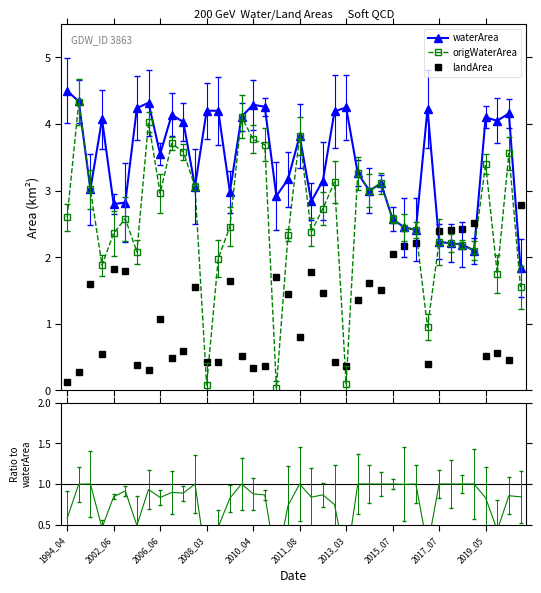

Reading left to right, list all the values displayed in this chart.

waterArea: 4.5	4.3	3.0	4.1	2.8	2.8	4.2	4.3	3.5	4.1	4.0	3.1	4.2	4.2	3.0	4.1	4.3	4.3	2.9	3.2	3.8	2.8	3.1	4.2	4.2	3.3	3.0	3.1	2.6	2.5	2.4	4.2	2.2	2.2	2.2	2.1	4.1	4.0	4.2	1.8
origWaterArea: 2.6	4.3	3.0	1.9	2.4	2.6	2.1	4.0	3.0	3.7	3.6	3.1	0.1	2.0	2.5	4.1	3.8	3.7	0.0	2.3	3.8	2.4	2.7	3.1	0.1	3.3	3.0	3.1	2.6	2.4	2.4	0.9	2.2	2.2	2.2	2.1	3.4	1.8	3.6	1.6
landArea: 0.1	0.3	1.6	0.6	1.8	1.8	0.4	0.3	1.1	0.5	0.6	1.6	0.4	0.4	1.6	0.5	0.3	0.4	1.7	1.4	0.8	1.8	1.5	0.4	0.4	1.4	1.6	1.5	2.0	2.2	2.2	0.4	2.4	2.4	2.4	2.5	0.5	0.6	0.5	2.8
origWaterArea/waterArea: 0.6	1.0	1.0	0.5	0.8	0.9	0.5	0.9	0.8	0.9	0.9	1.0	0.0	0.5	0.8	1.0	0.9	0.9	0.0	0.7	1.0	0.8	0.9	0.7	0.0	1.0	1.0	1.0	1.0	1.0	1.0	0.2	1.0	1.0	1.0	1.0	0.8	0.4	0.9	0.8